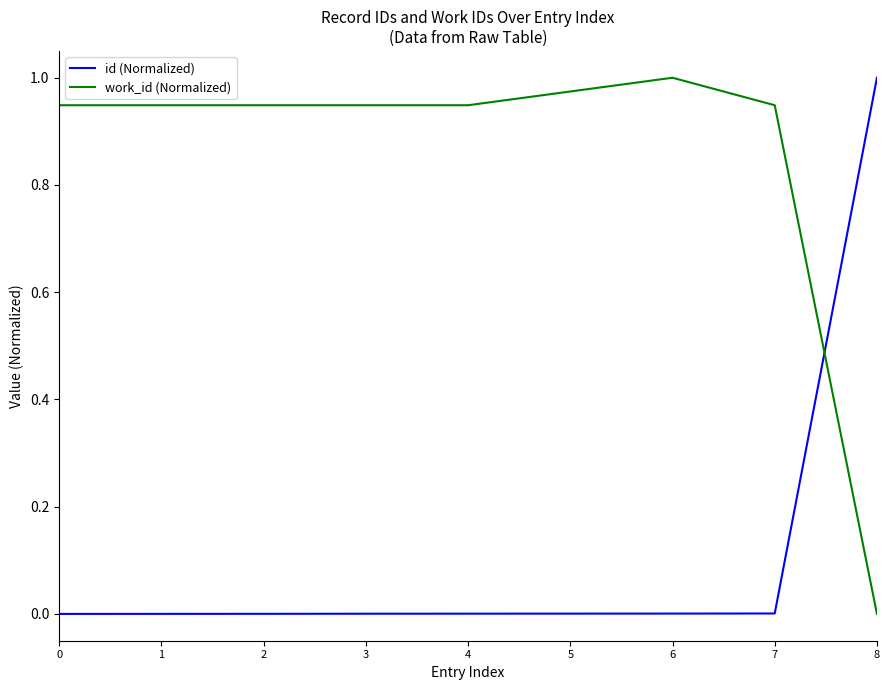

How many intersections are there between id (Normalized) and work_id (Normalized)?

1